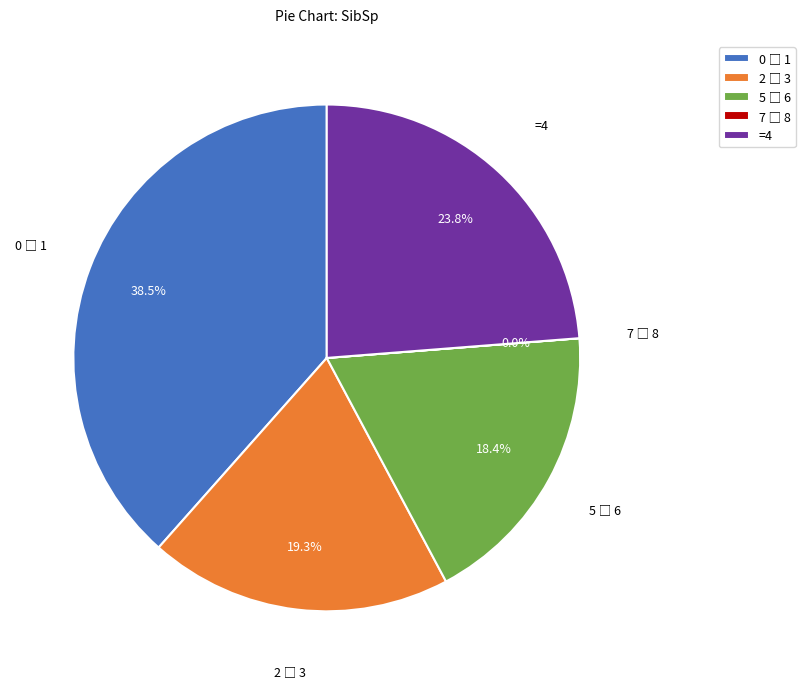

Does any single category account for the majority?

No